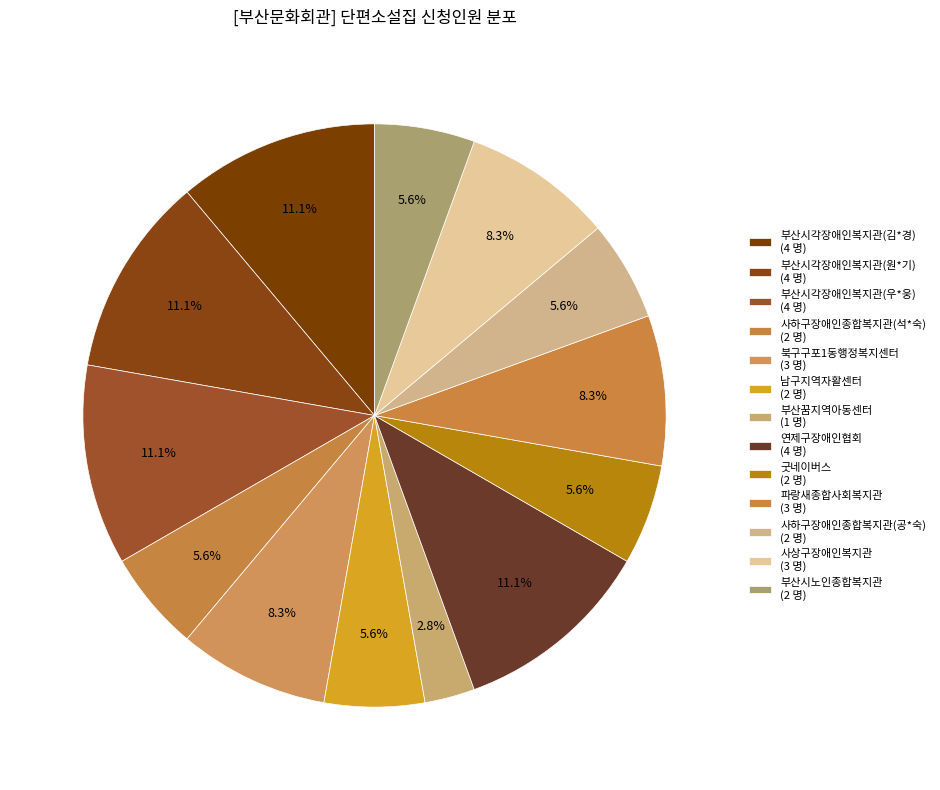

How many segments does this pie chart have?

13